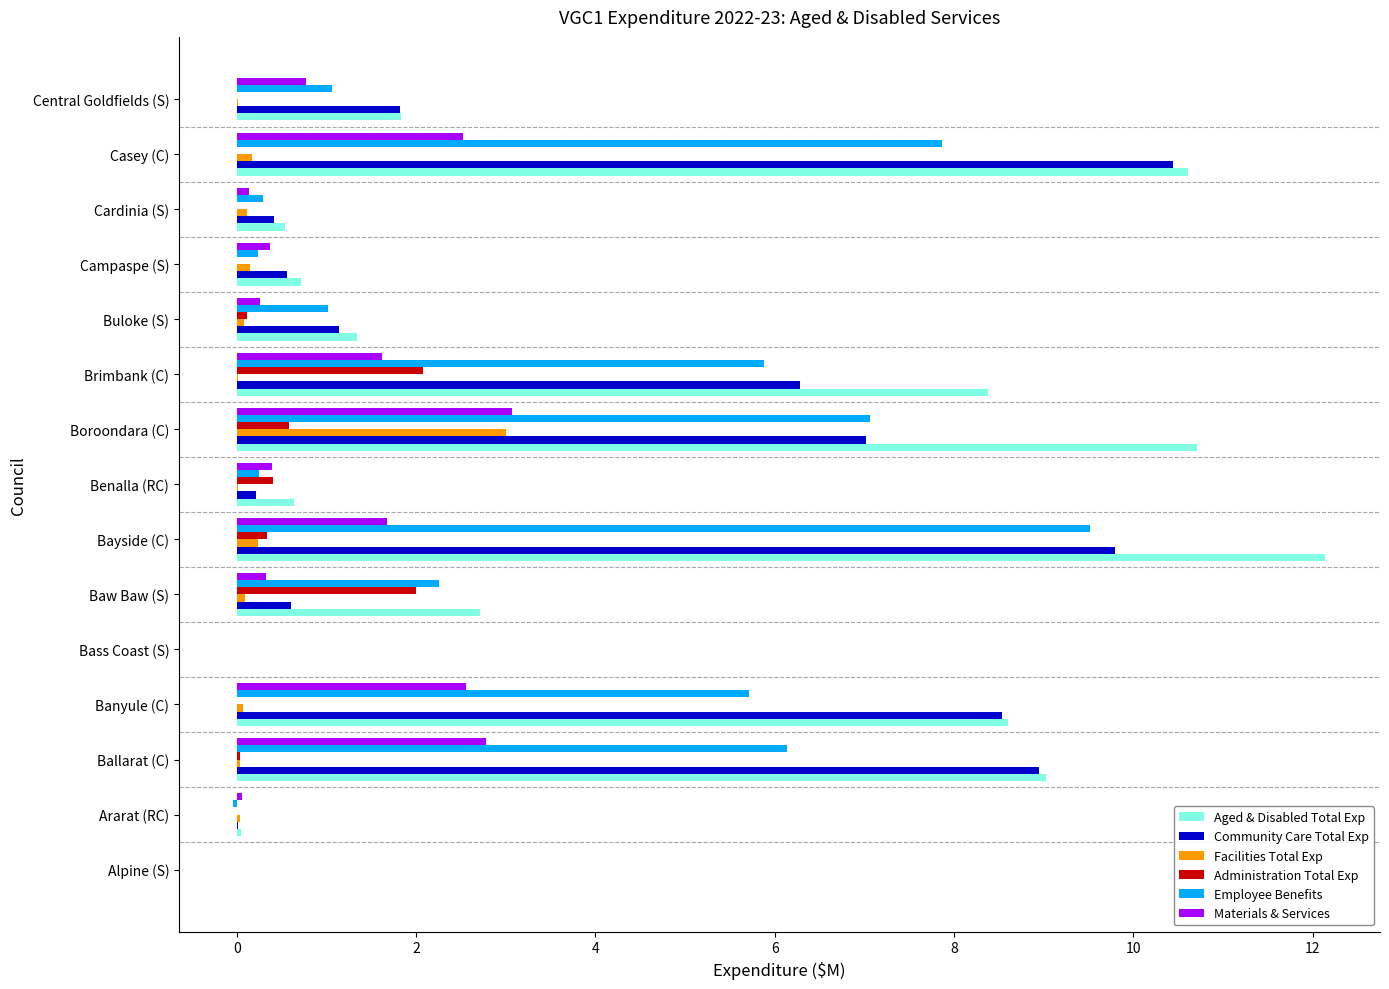

Is it true that Employee Benefits equals 9.5 at Bayside (C)?

True